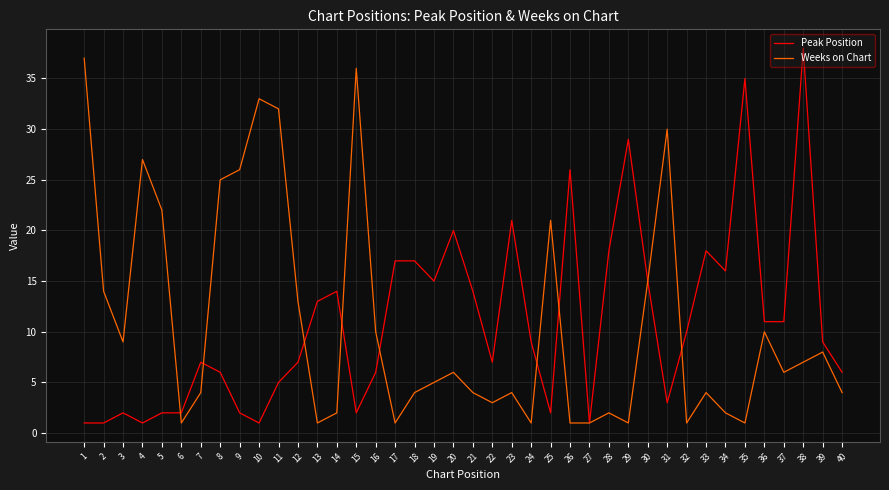

What is the minimum value shown in the chart?

1